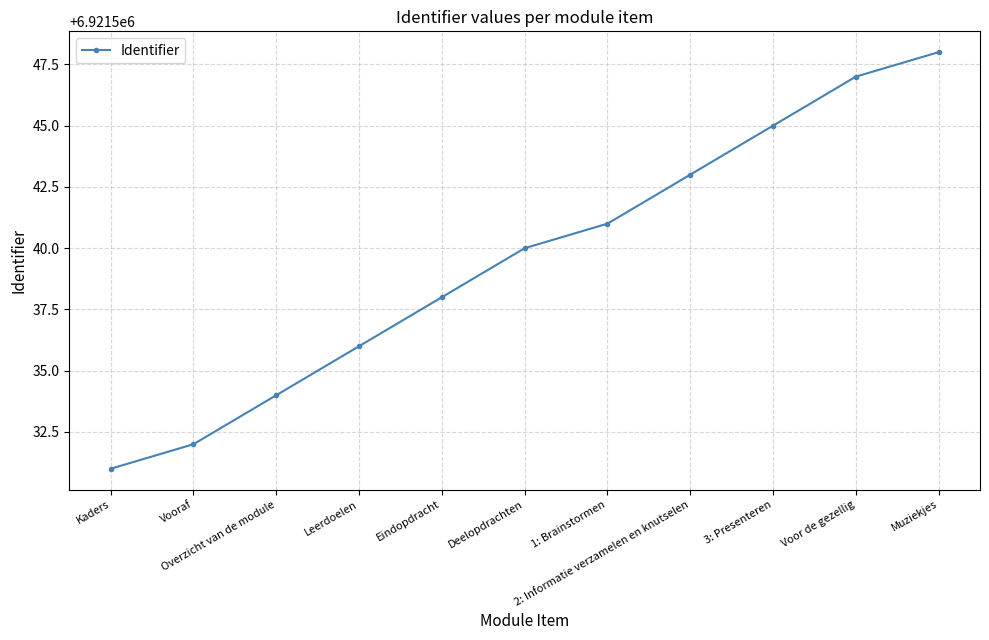

Is it true that the value at Overzicht van de module is 9208465?

False